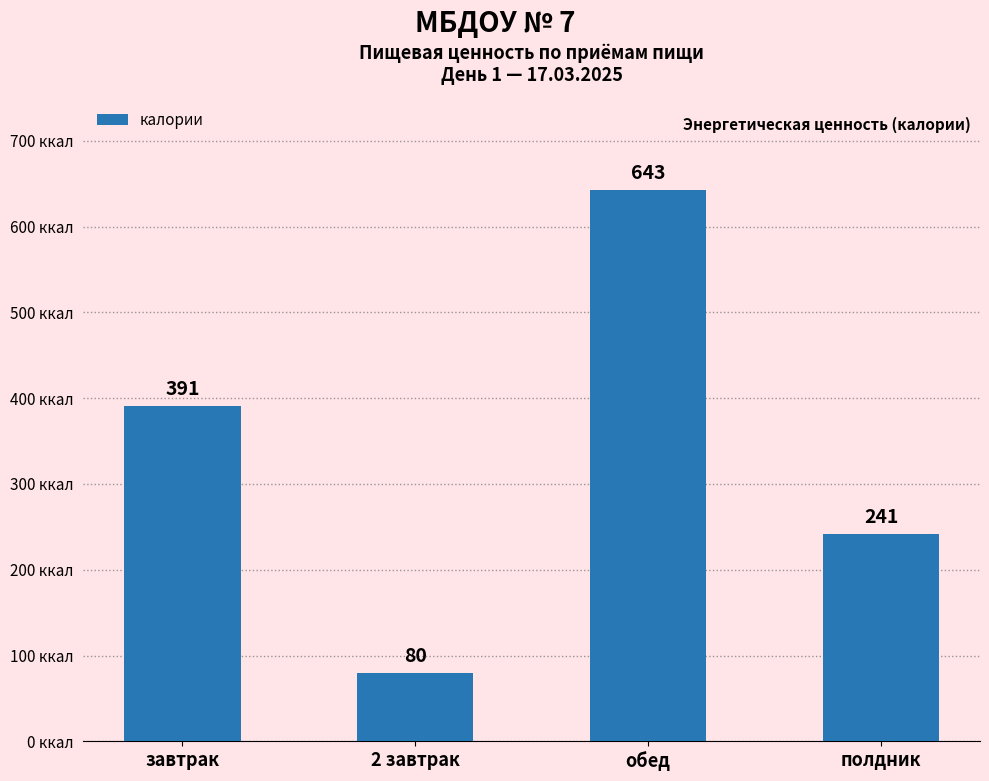

What is the approximate value at завтрак?

390.8